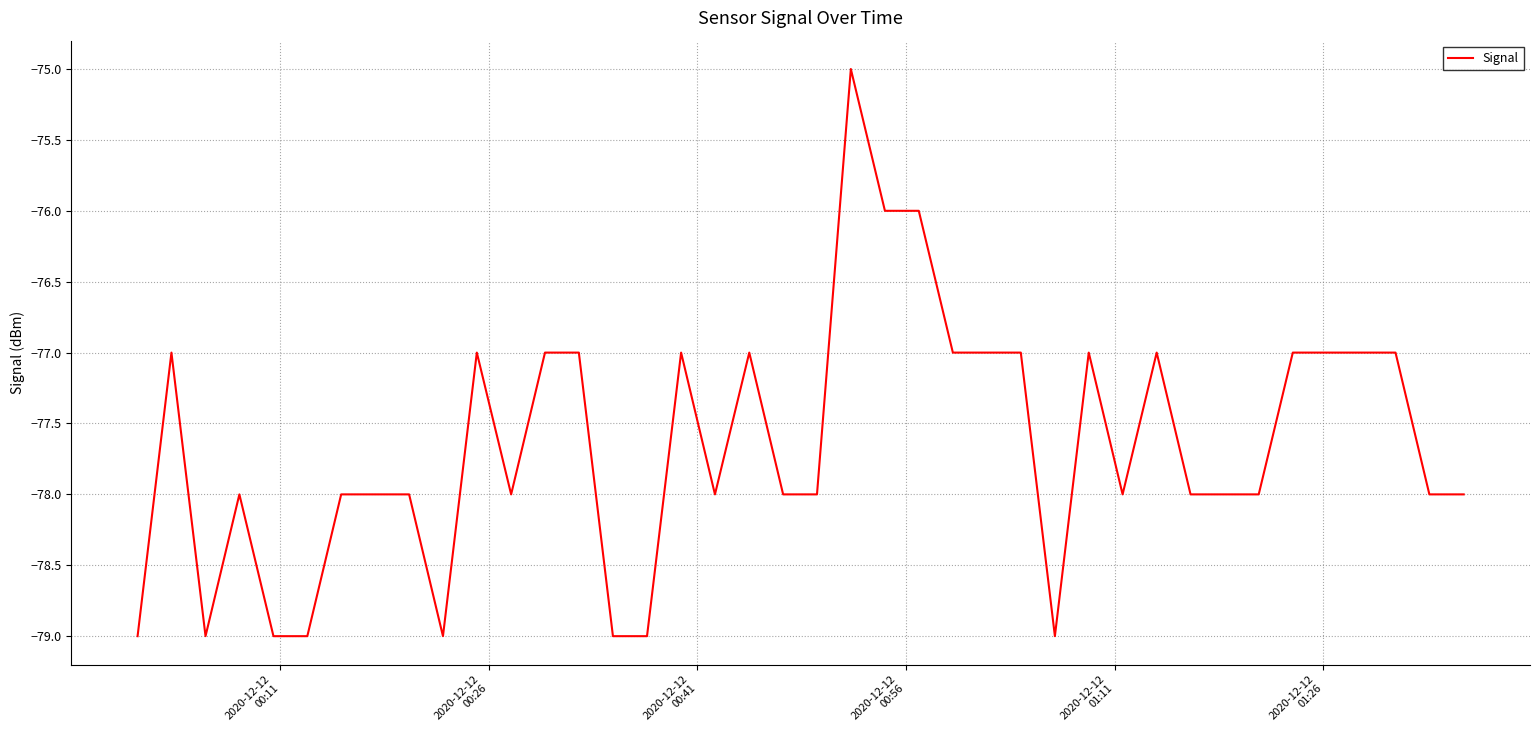

What is the minimum value shown in the chart?

-79